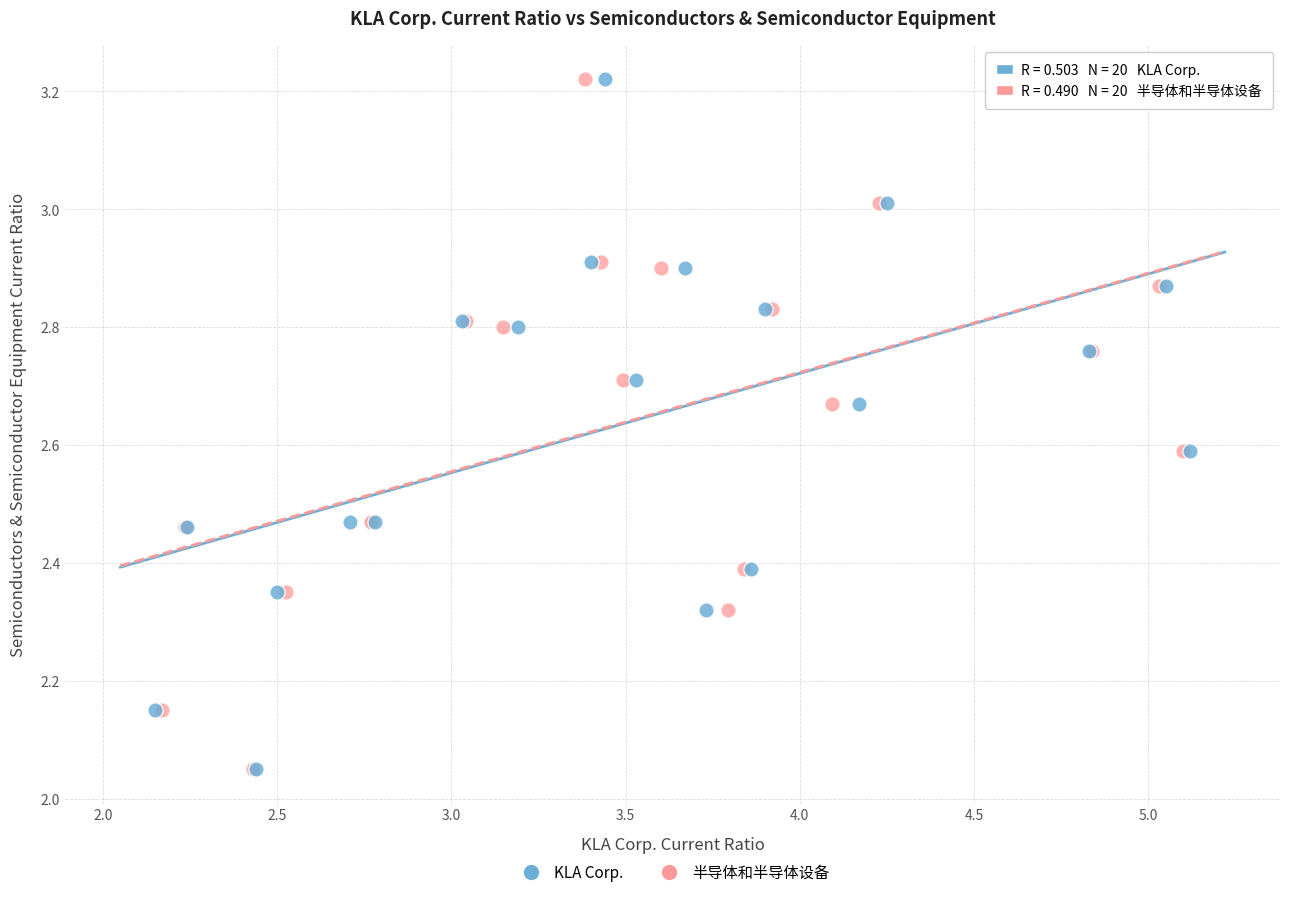

What are all the series names shown in the legend?

KLA Corp., 半导体和半导体设备